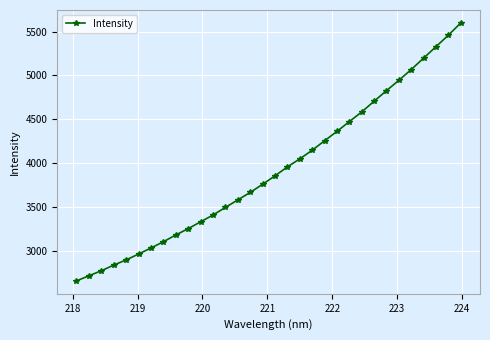

What is the maximum value shown in the chart?

5599.9